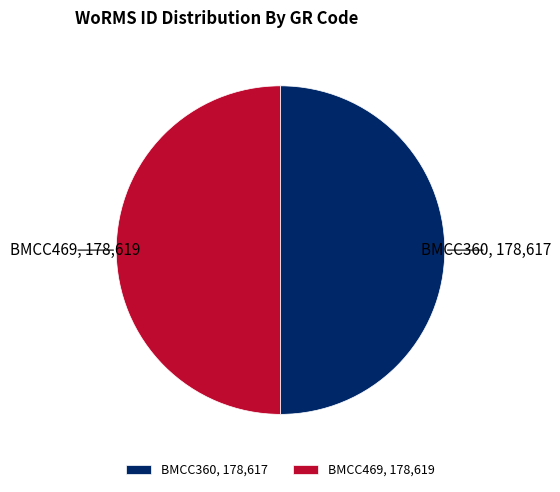

Do BMCC360 and BMCC469 together represent more than half of the pie?

Yes